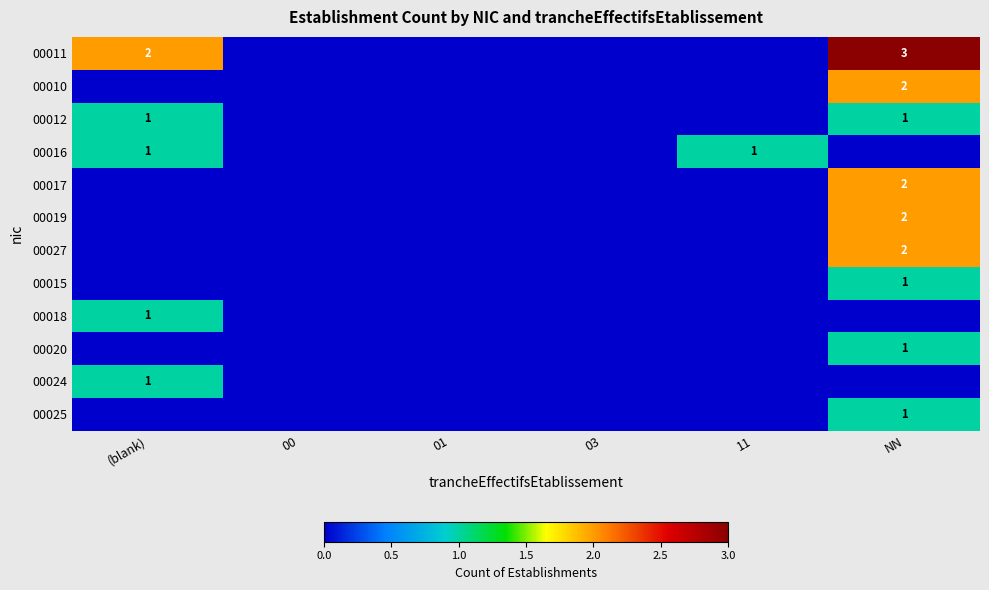

Is it true that 00011 equals 2 at (blank)?

True